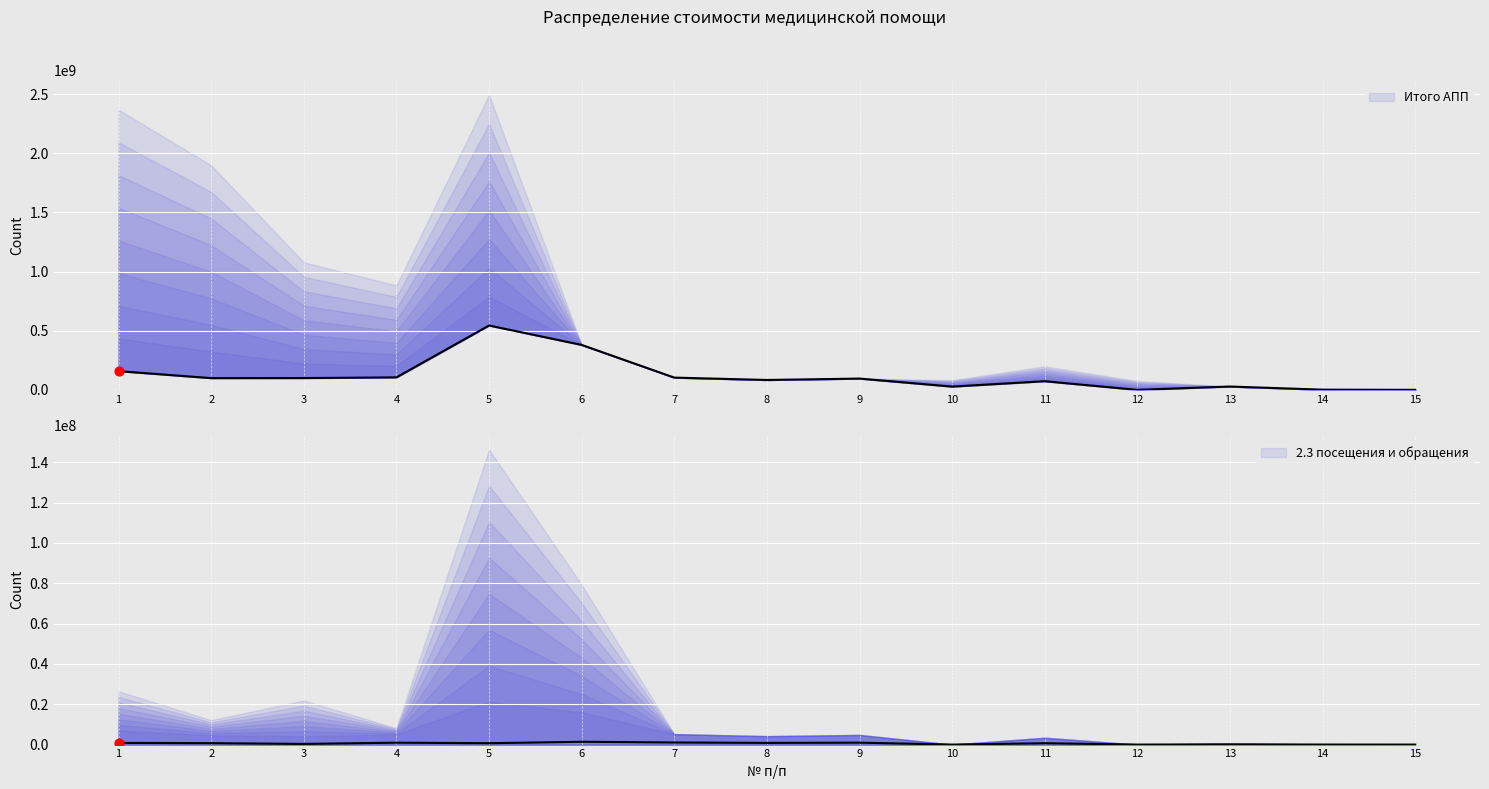

Which series reaches the minimum Y coordinate?

Итого АПП